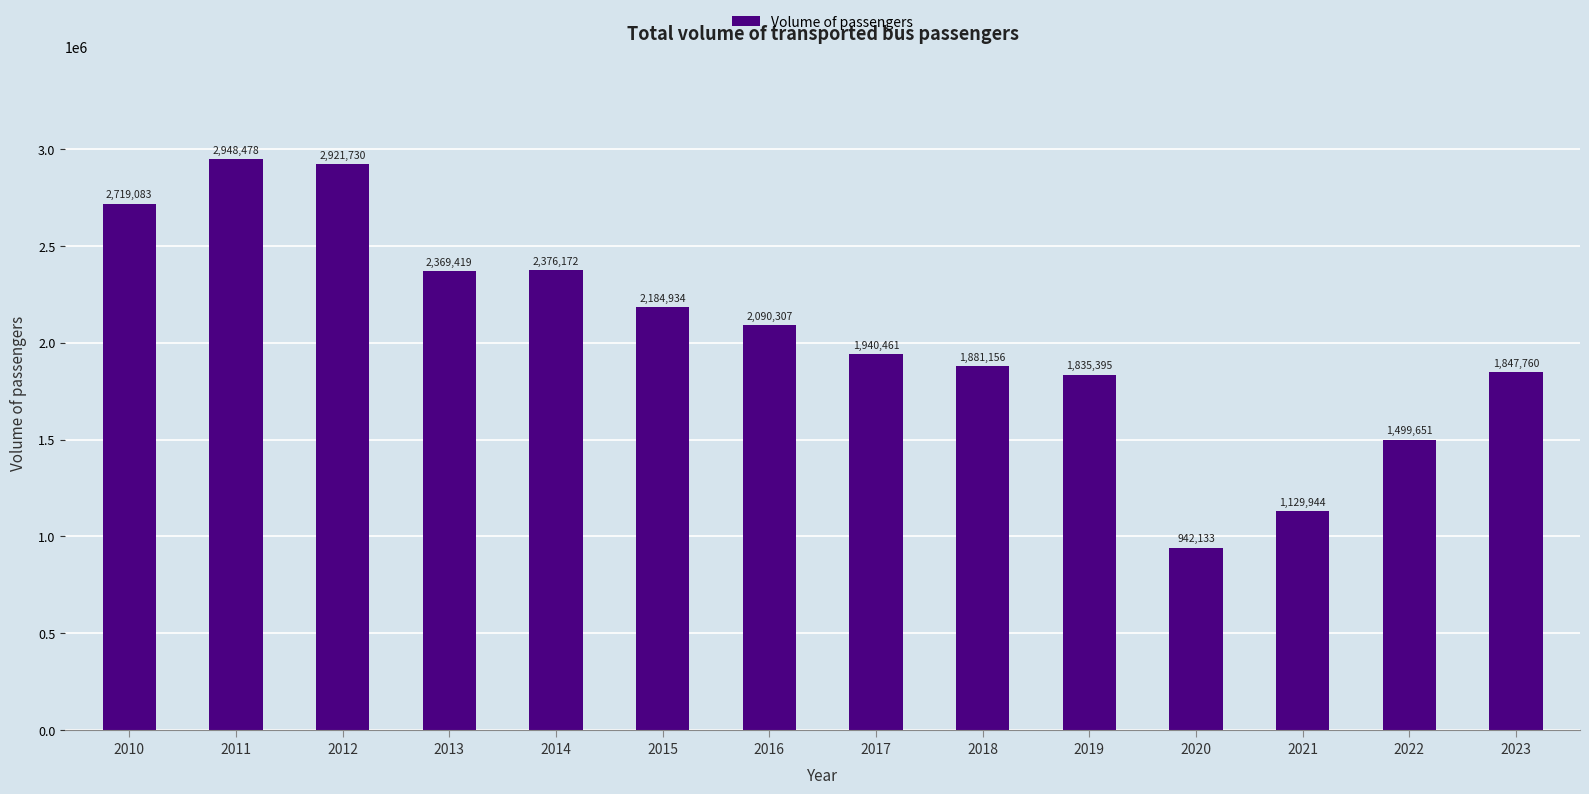

What is the value of the 11th bar from the left?

942133